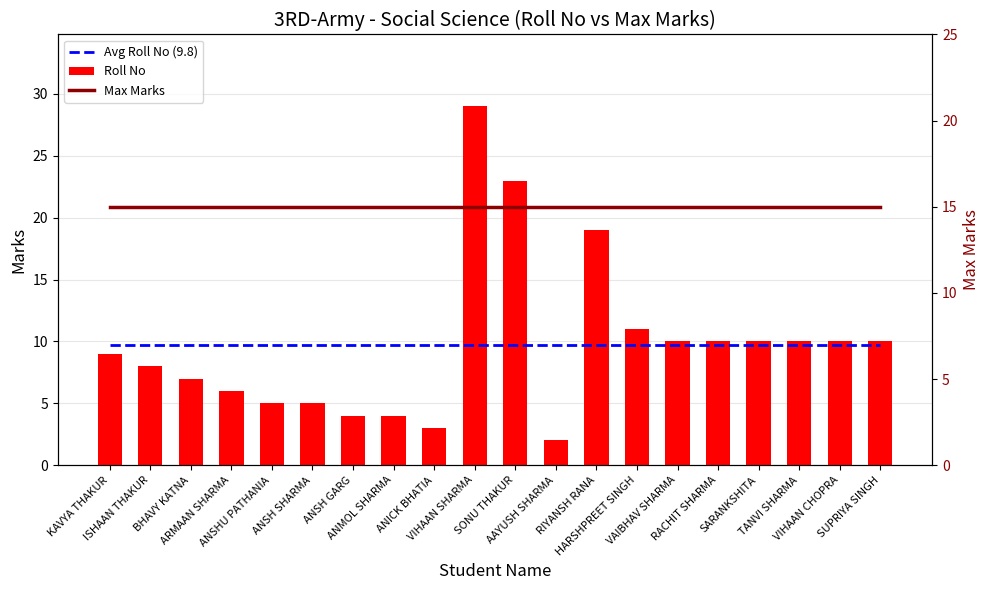

How many groups of bars are there?

20